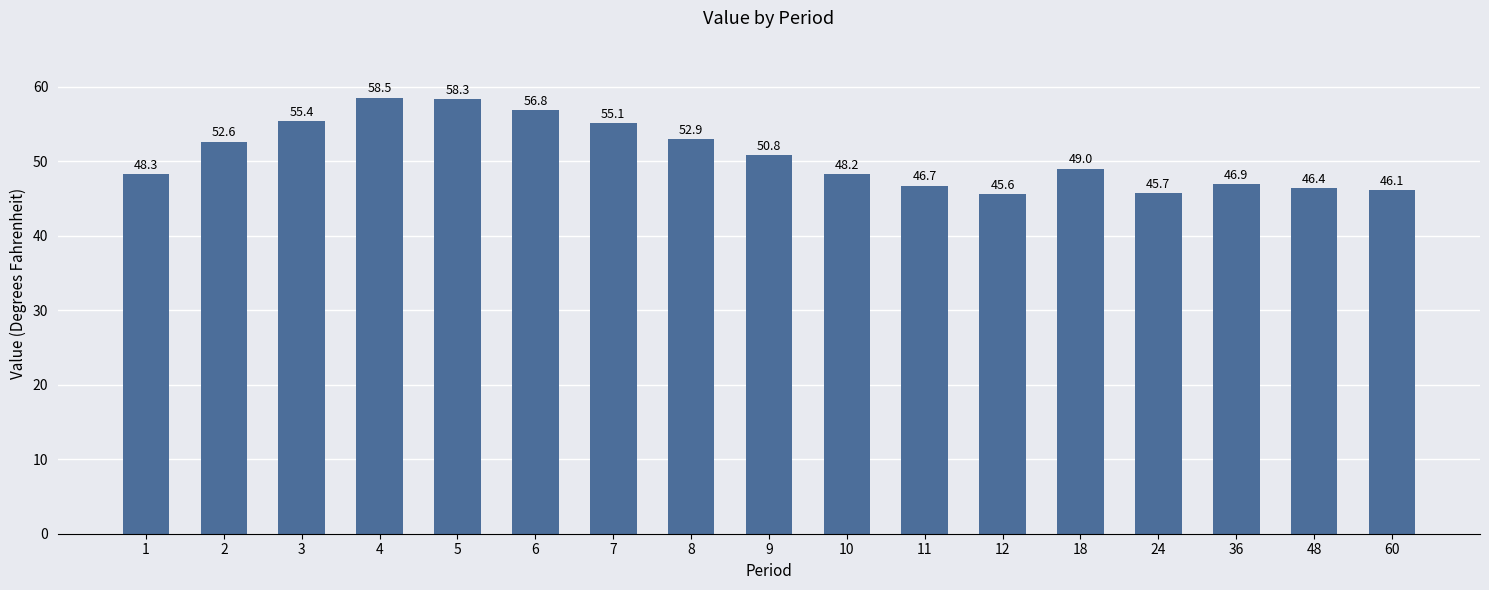

What is the minimum value shown in the chart?

45.6